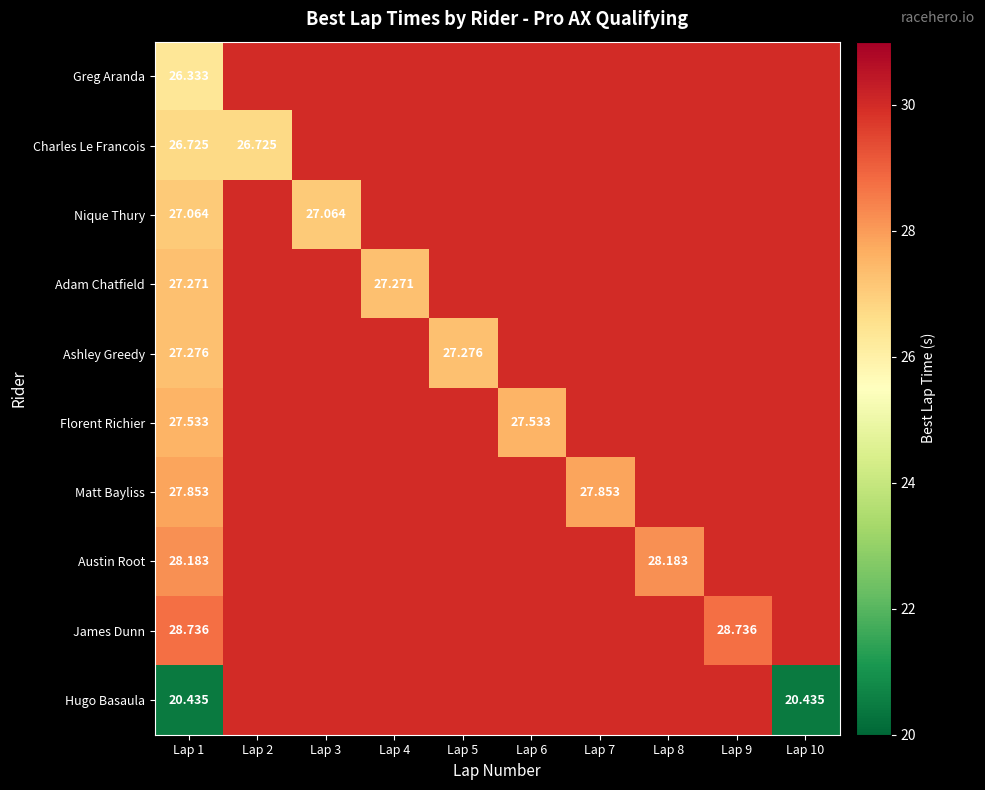

Is it true that Hugo Basaula equals 40.0 at Lap 6?

False